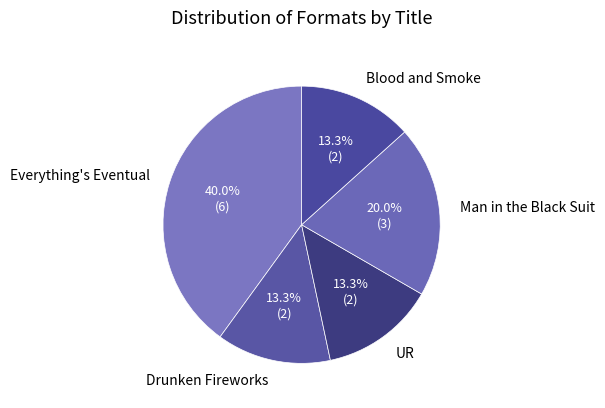

How many slices are in this pie chart?

5